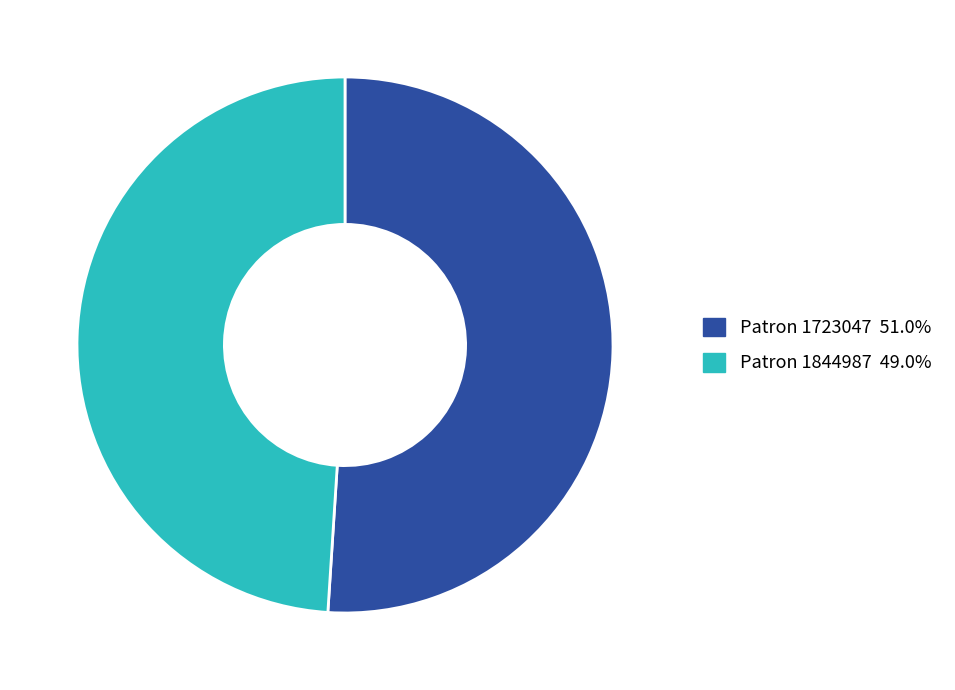

Count the number of slices in the pie.

2